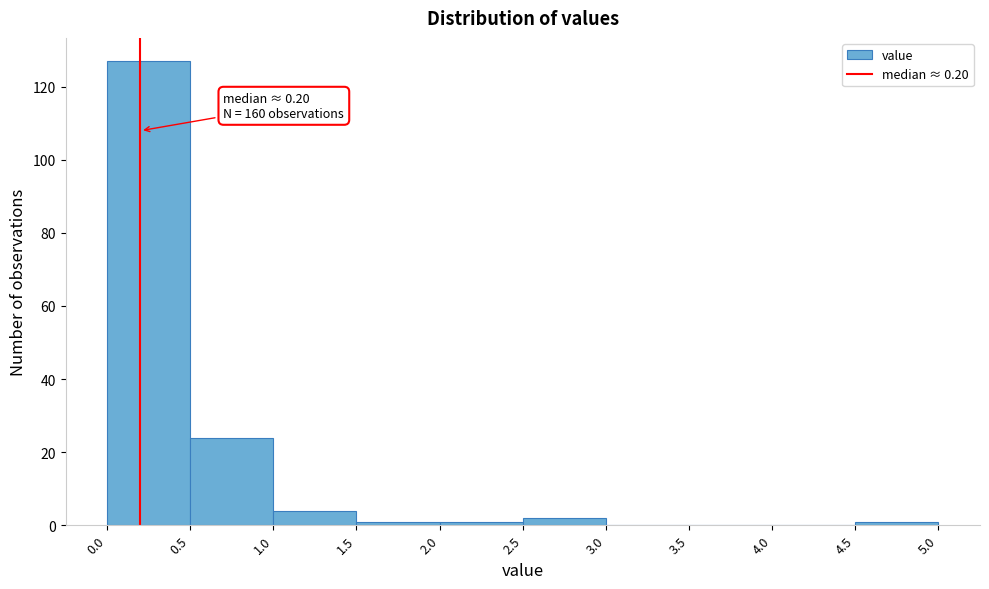

Which range on the x-axis has the tallest bar?

0.0 to 0.5